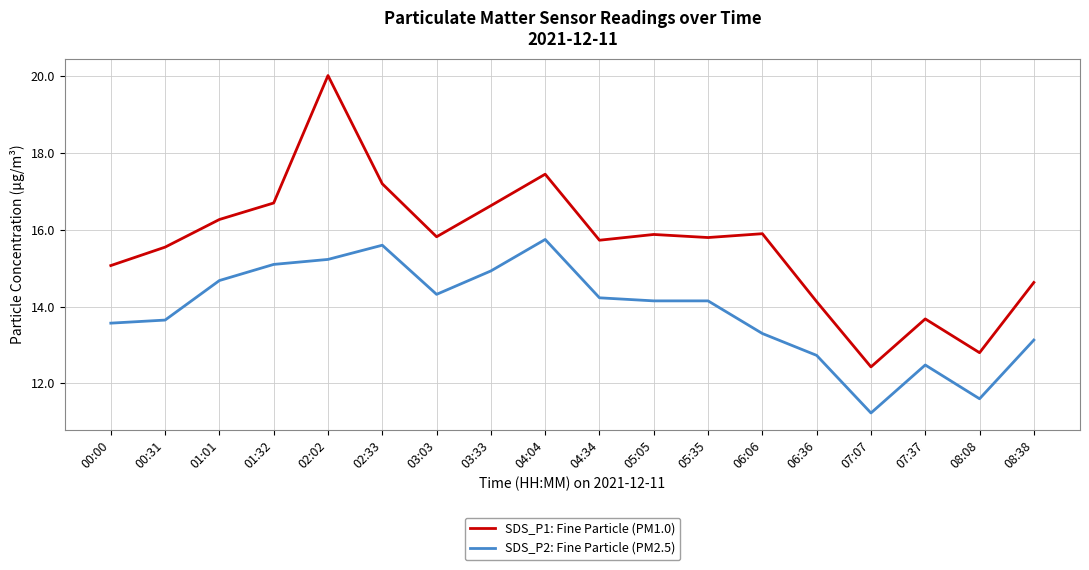

What is the difference between the highest and lowest values at 02:33?

1.6